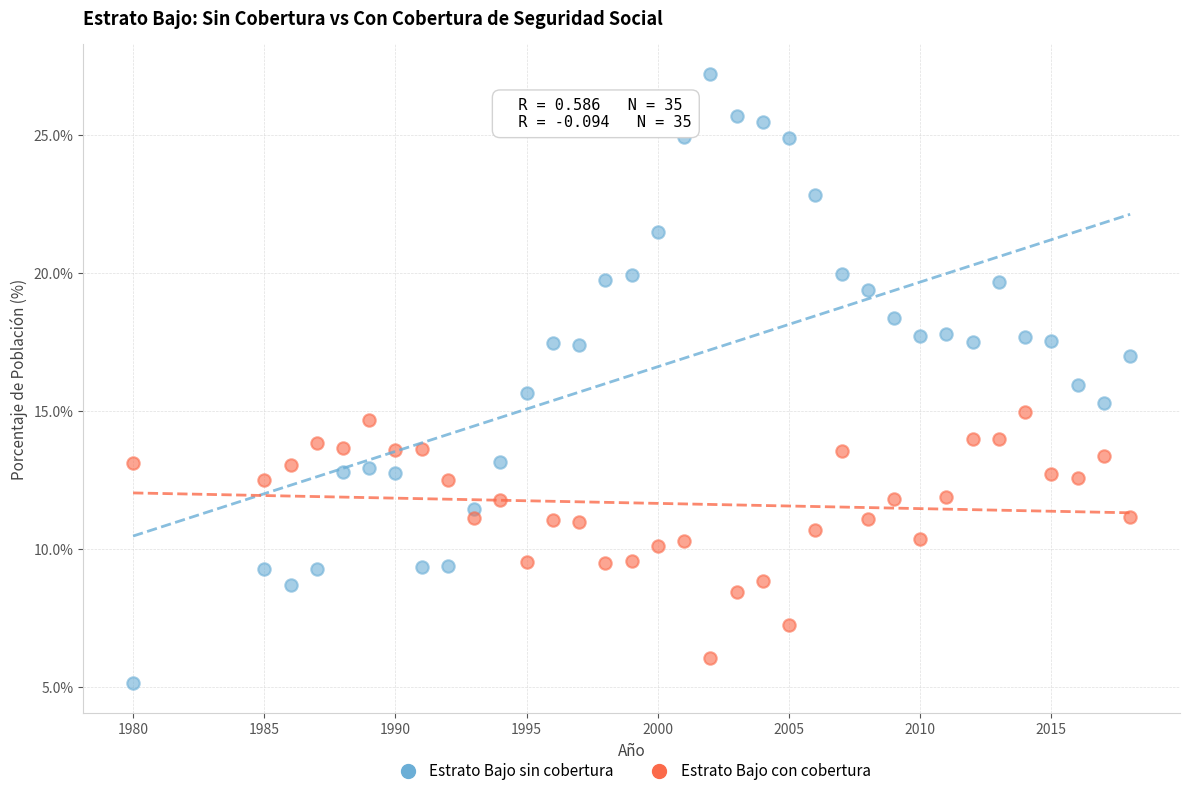

What is the X range (max minus min) for the scatter plot?

38.0